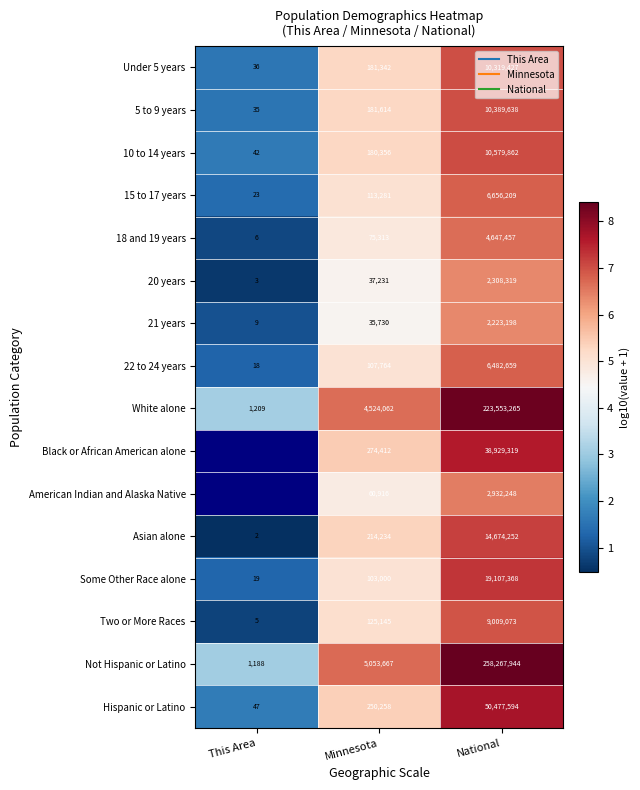

Rank the categories by Asian alone value from lowest to highest.

This Area, Minnesota, National